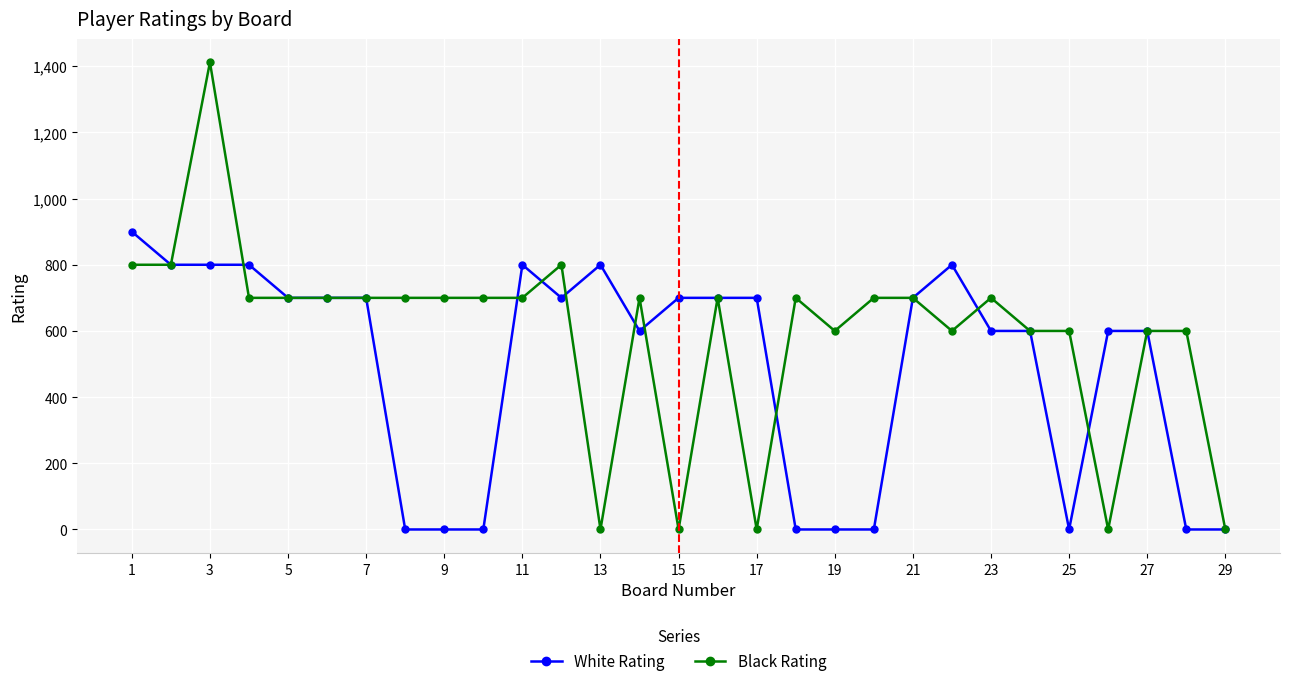

Which series has the largest range (max minus min)?

Black Rating